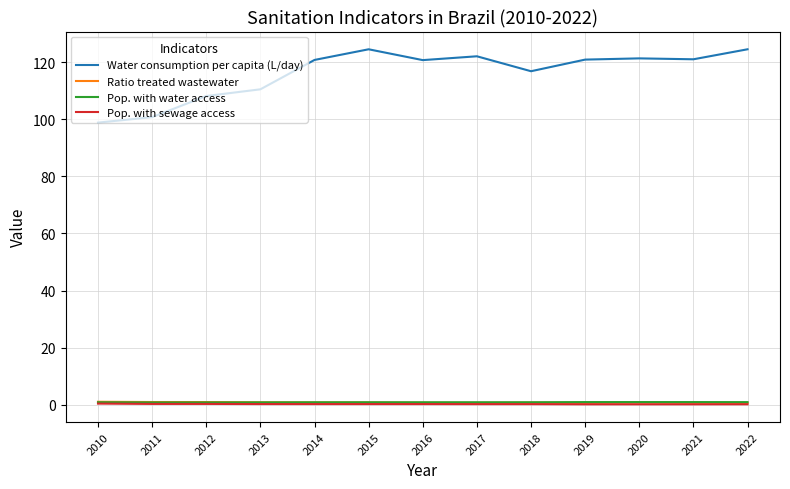

How many lines are shown in the chart?

4